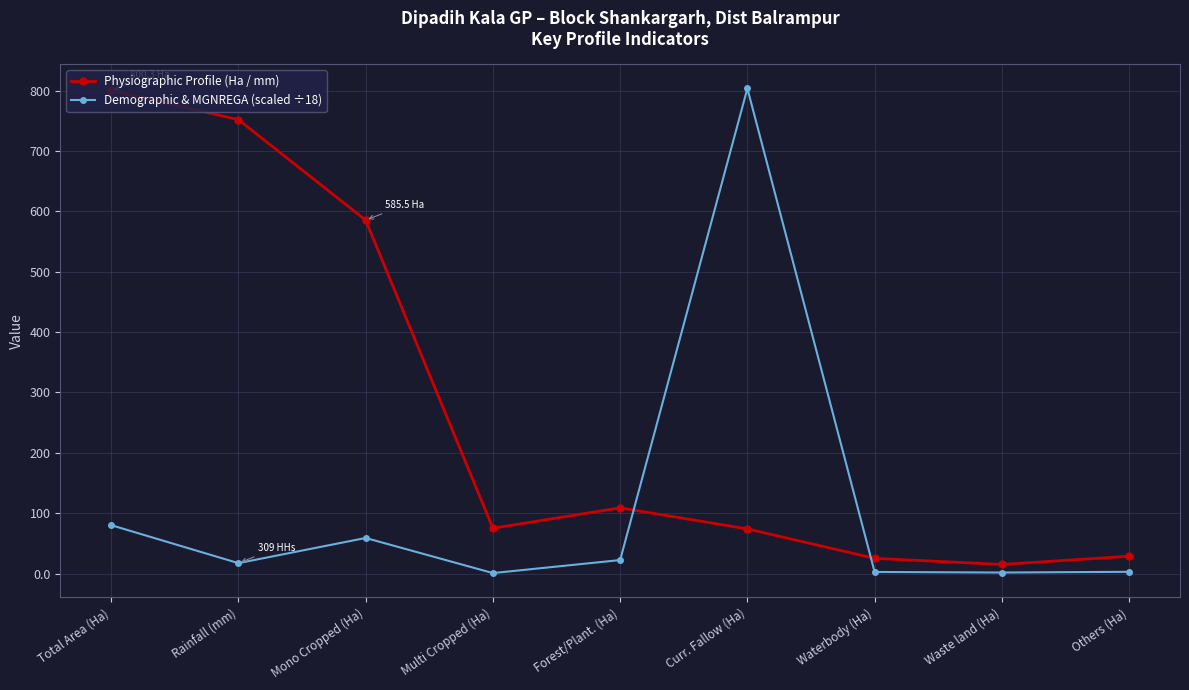

What is the spread (max minus min) of values at Forest/Plant. (Ha)?

86.5